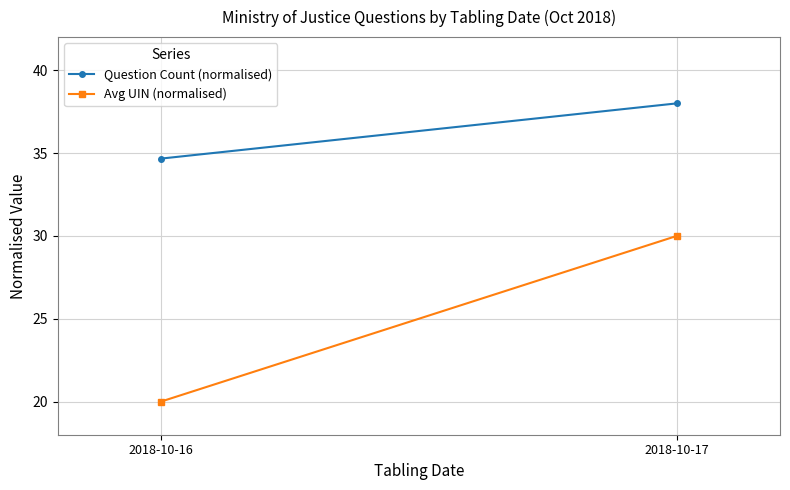

What is the difference between the highest and lowest values at 2018-10-17?

8.0